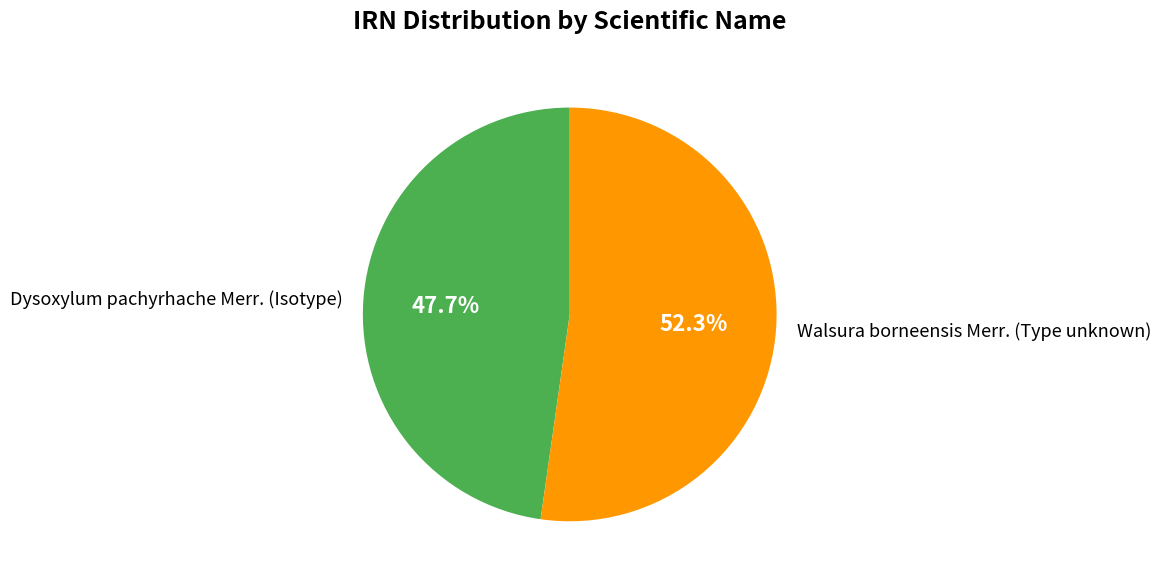

The Walsura borneensis Merr. (Type unknown) slice represents 41% of the pie. True or false?

False